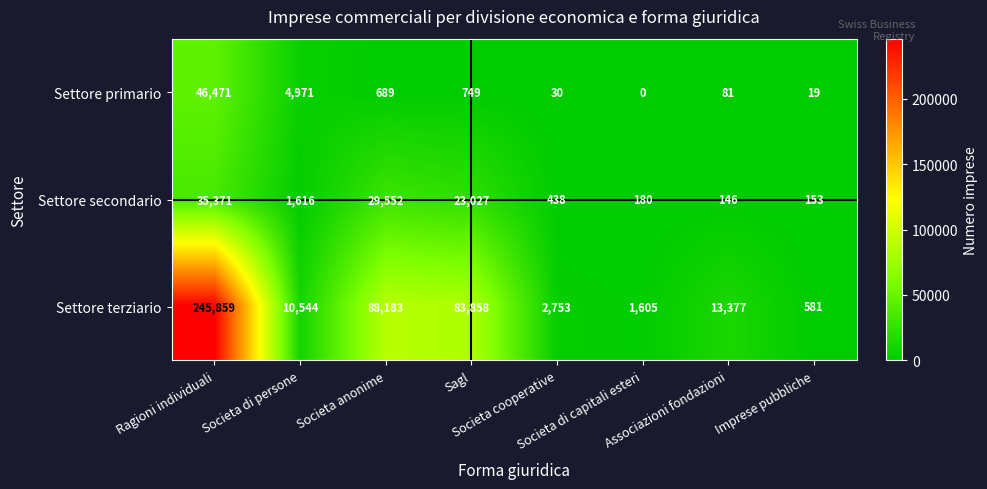

Which series has the largest total across all categories?

Settore terziario